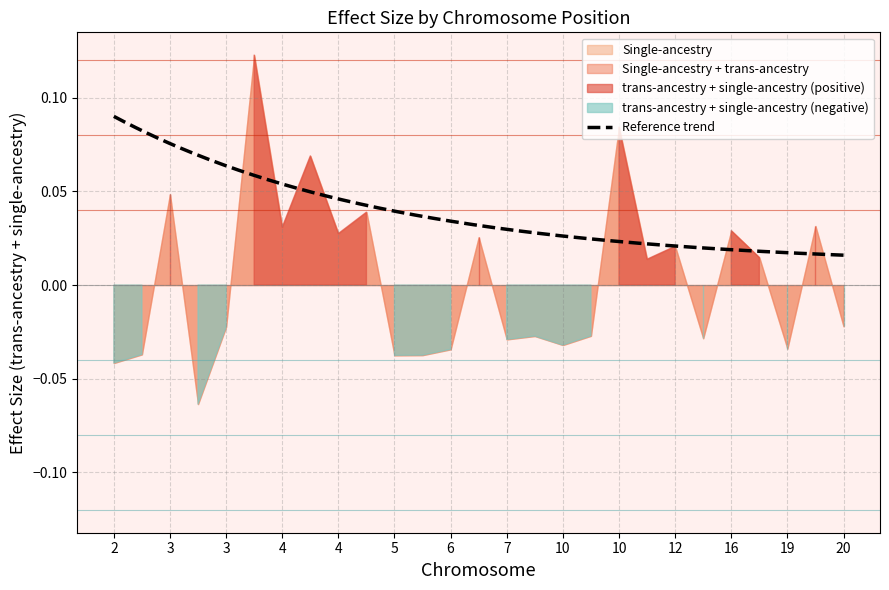

What is the sum of all trans-ancestry + single-ancestry values?

0.1